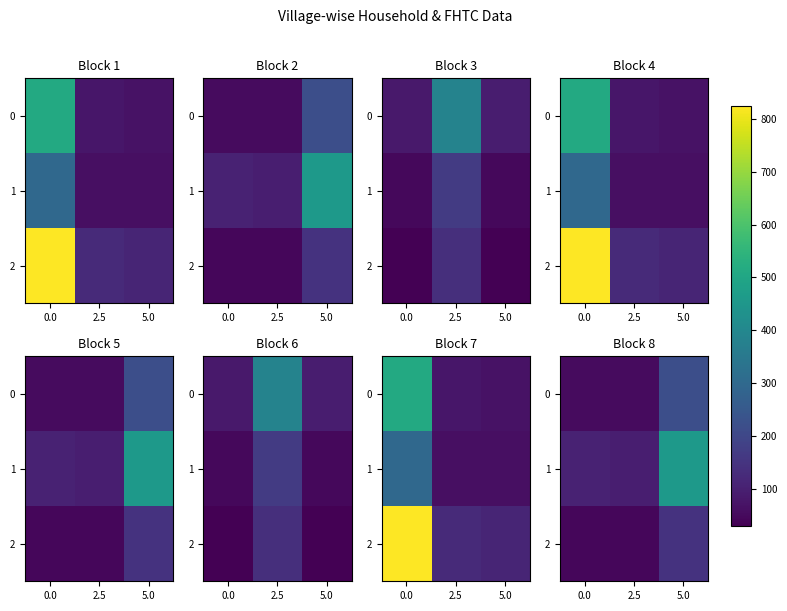

Rank the categories by 2 value from highest to lowest.

5.0, 0.0, 2.5